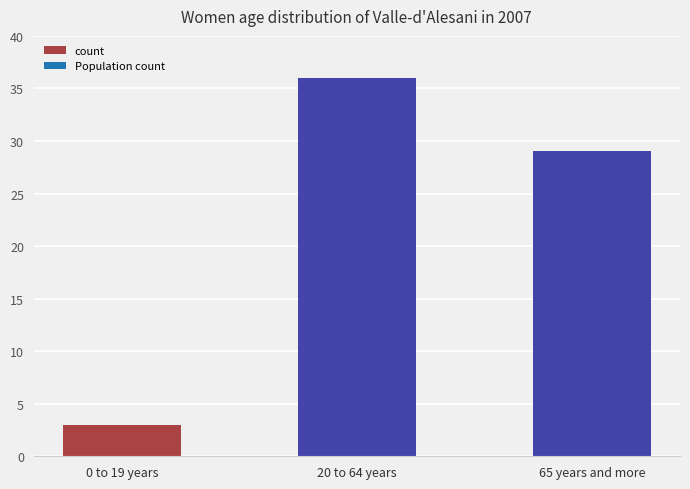

What is the value of the 3rd bar from the left?

29